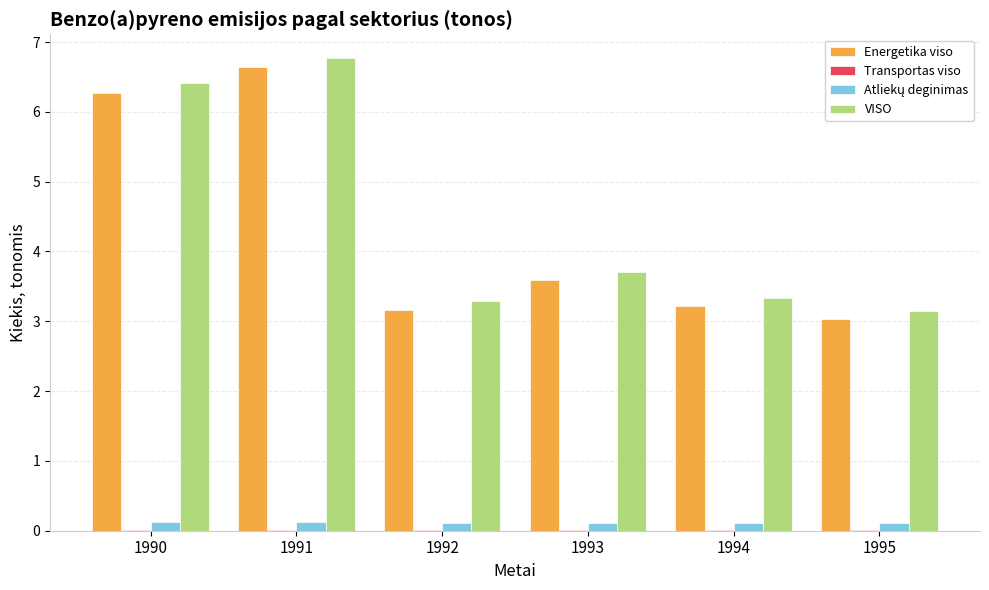

Which category has the highest value across all series?

1991